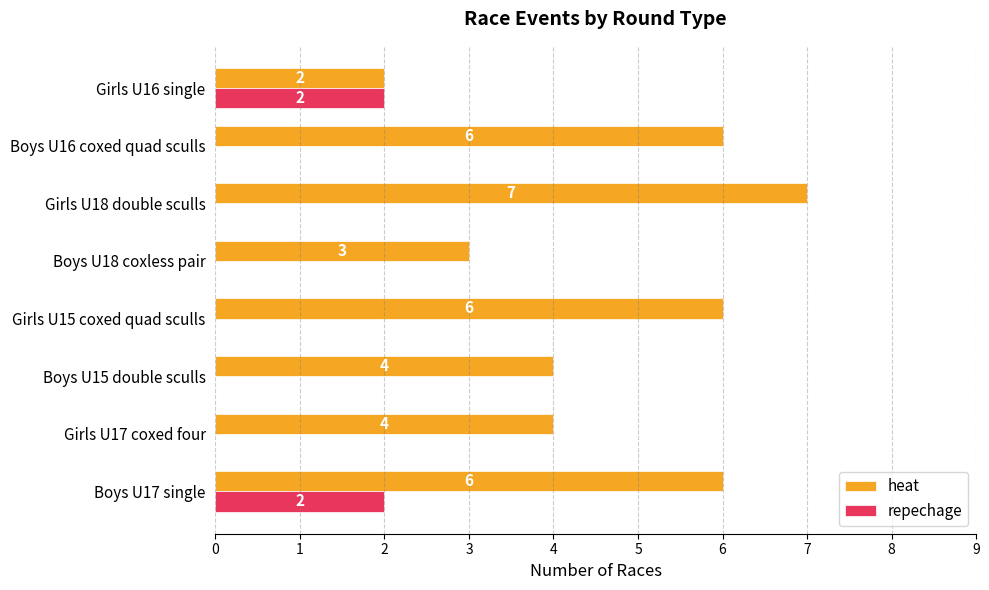

At which category is the sum across all series the highest?

Boys U17 single